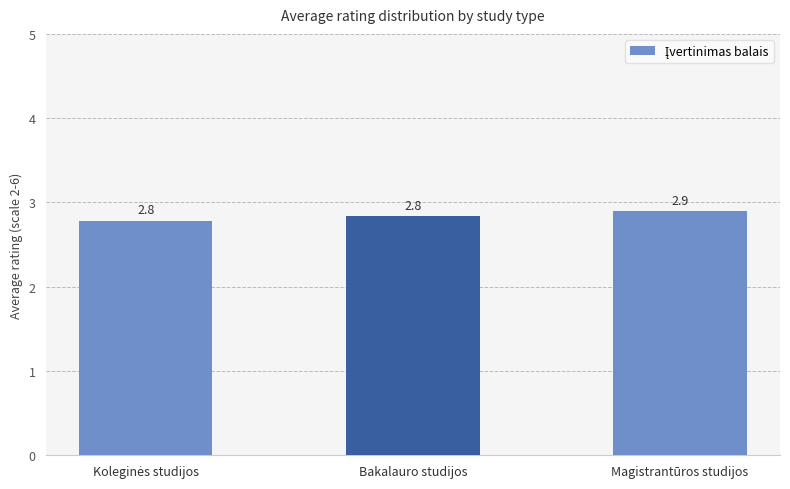

True or false: the data shows 2.8 at Bakalauro studijos.

True